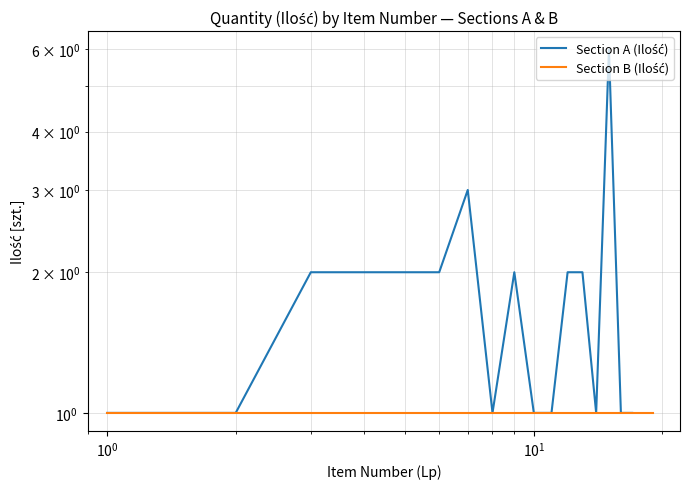

What is the average value?

2